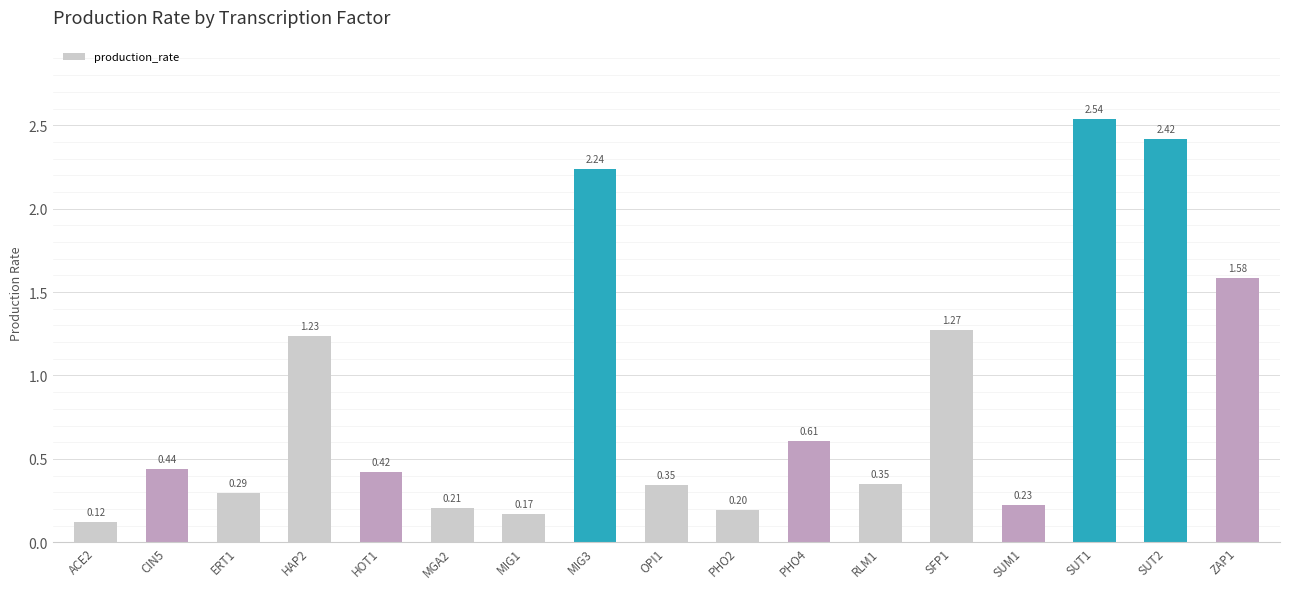

What is the average value?

0.9